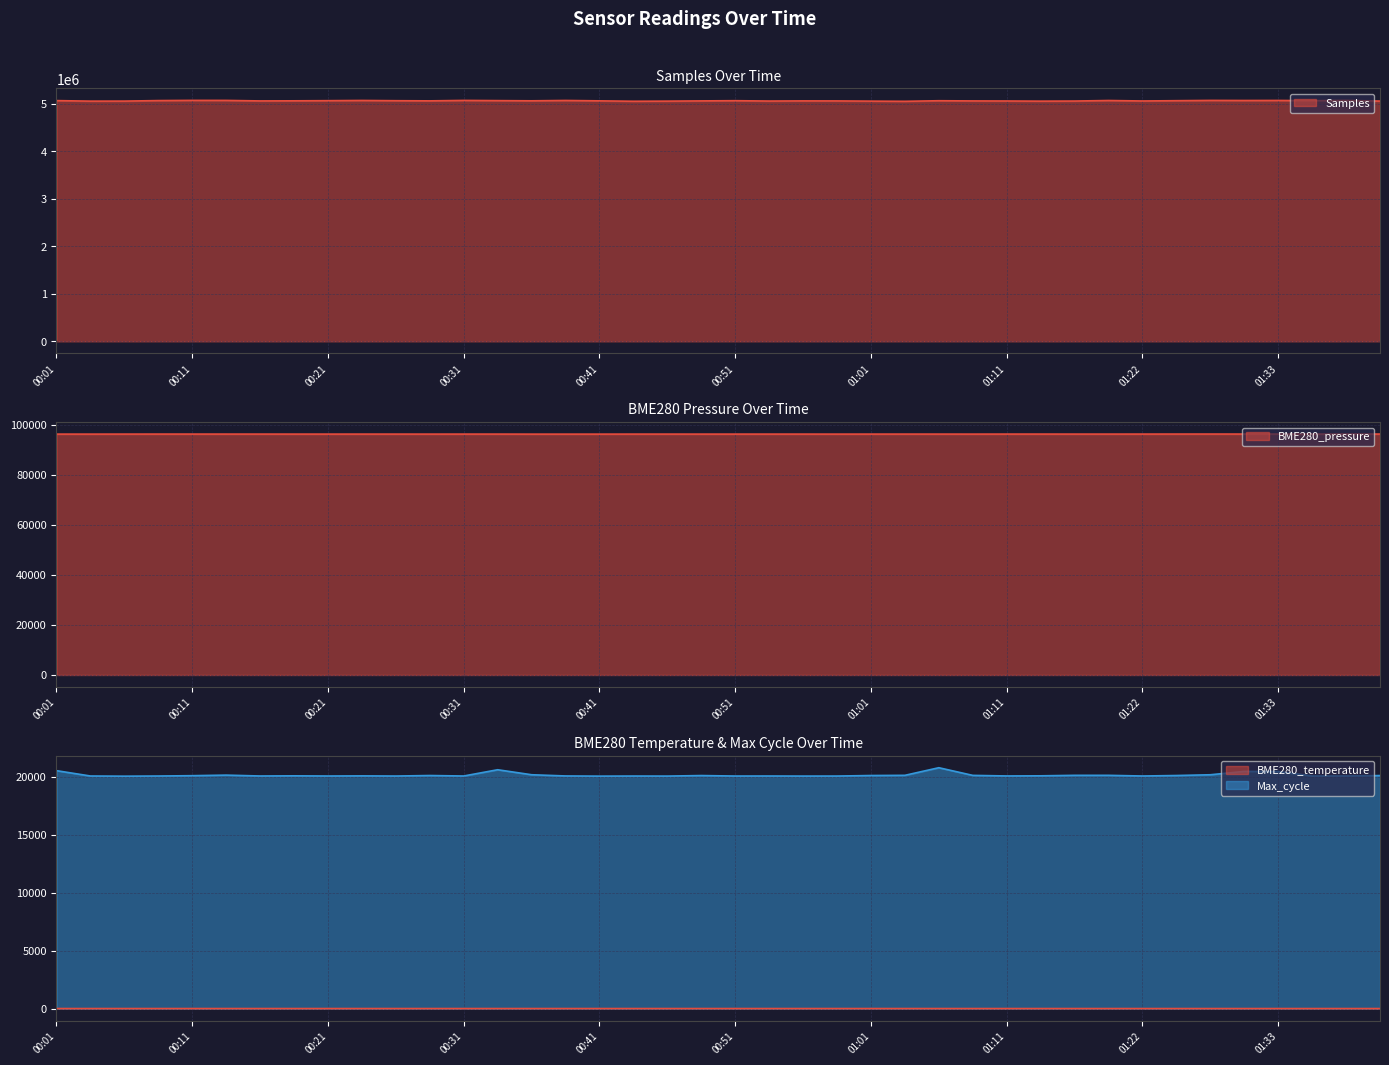

How many categories are shown in the chart?

40